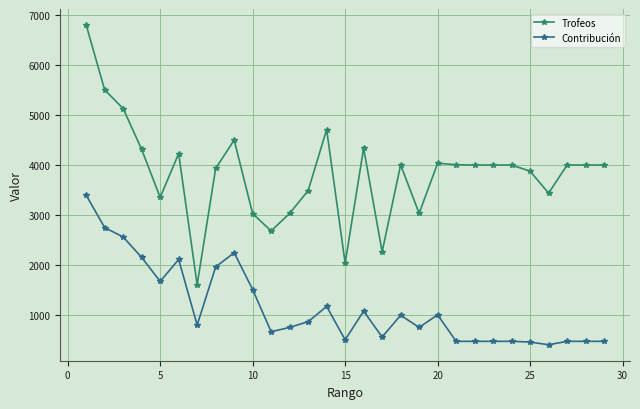

What is the value of the Trofeos point at the 7th from the left?

1610